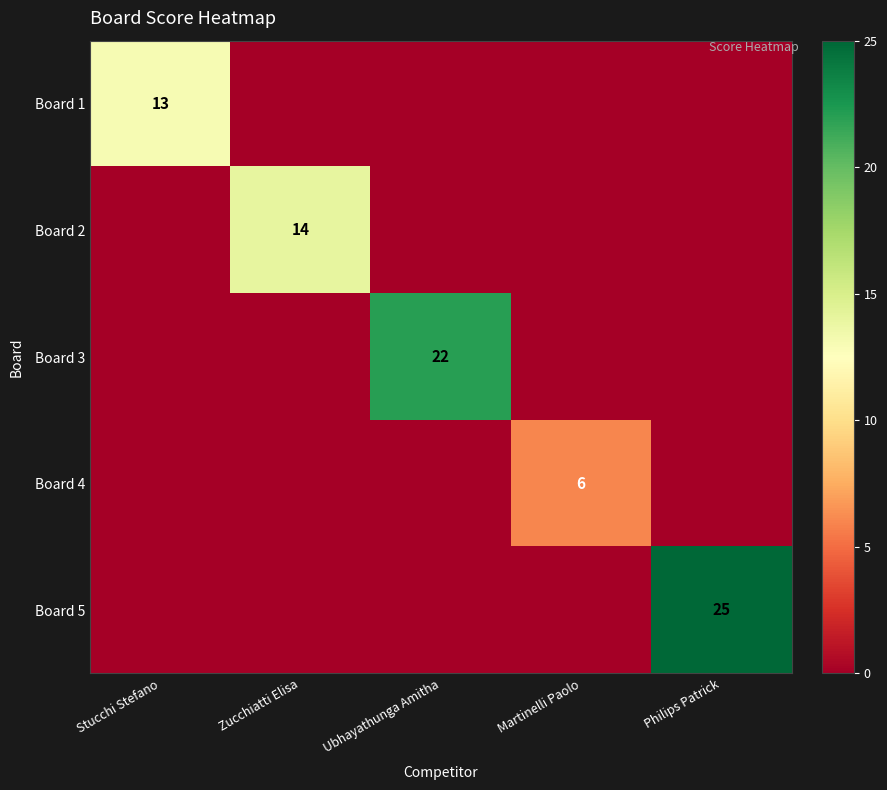

At which category does the chart reach its minimum across all series?

Zucchiatti Elisa